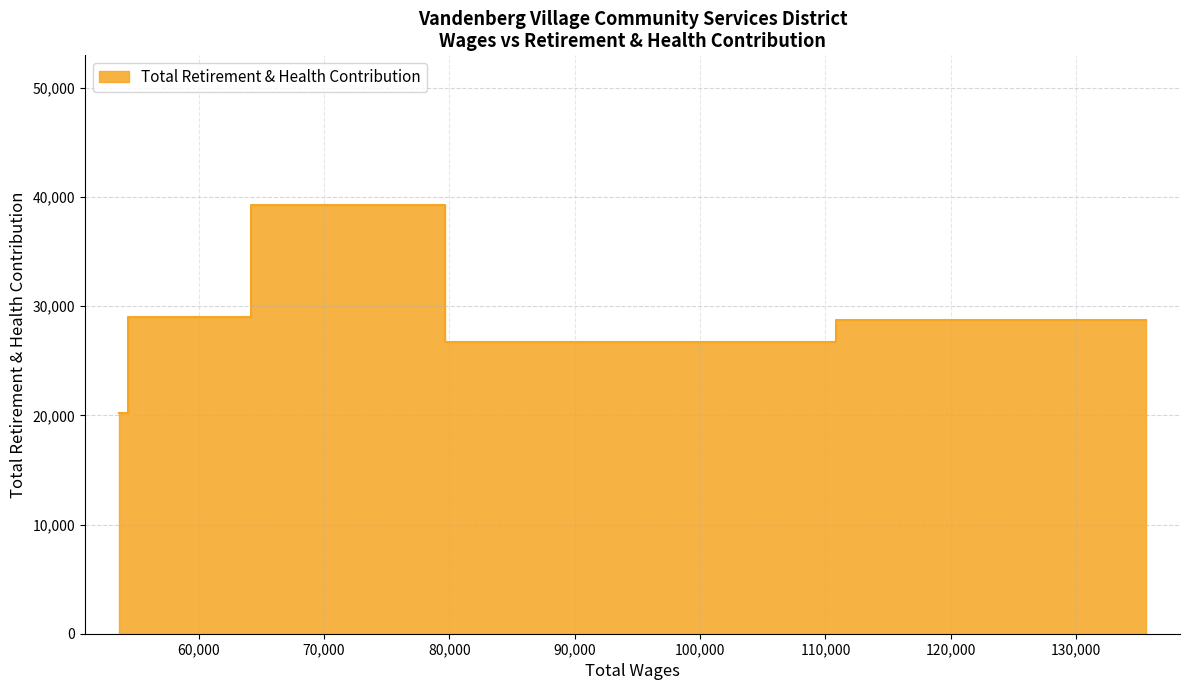

How many values are below 28739?

2